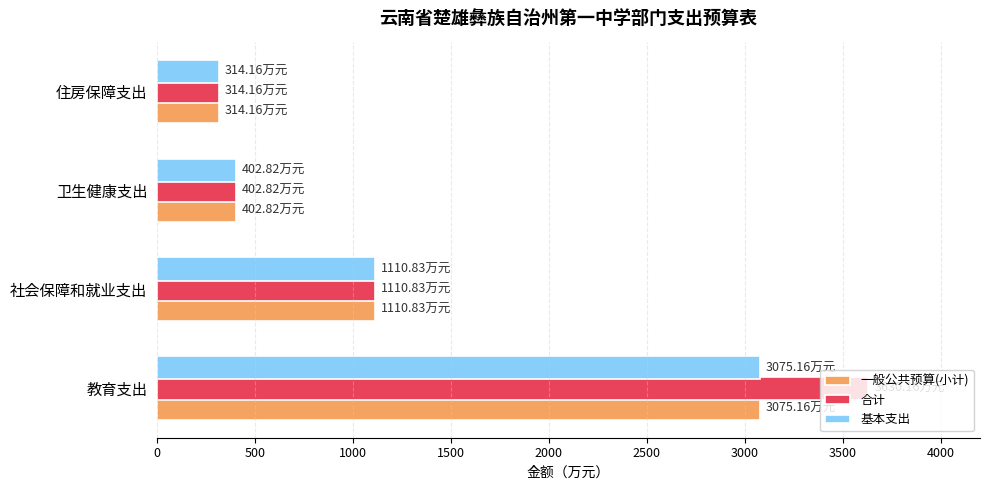

What is the minimum value shown in the chart?

314.2